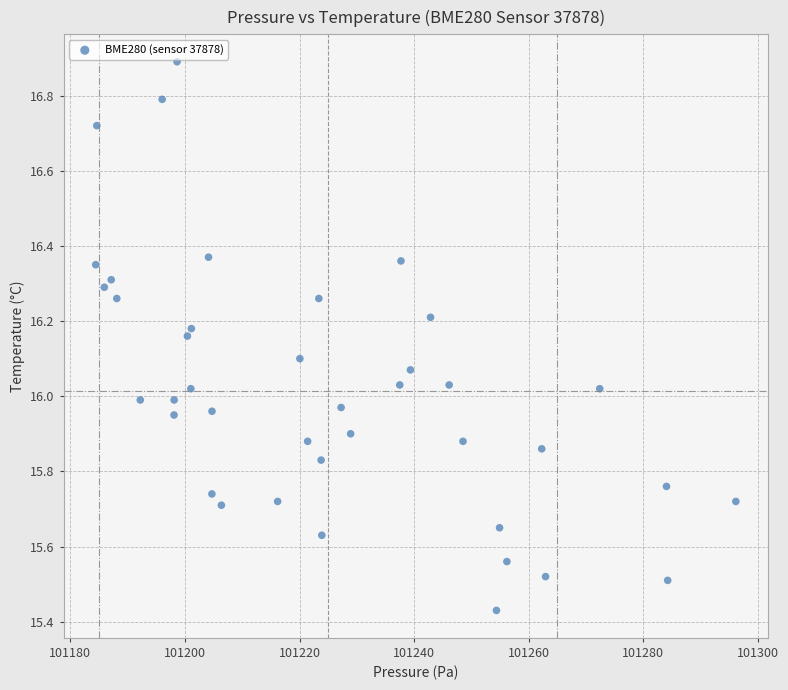

What is the range of X values (max minus min)?

111.8